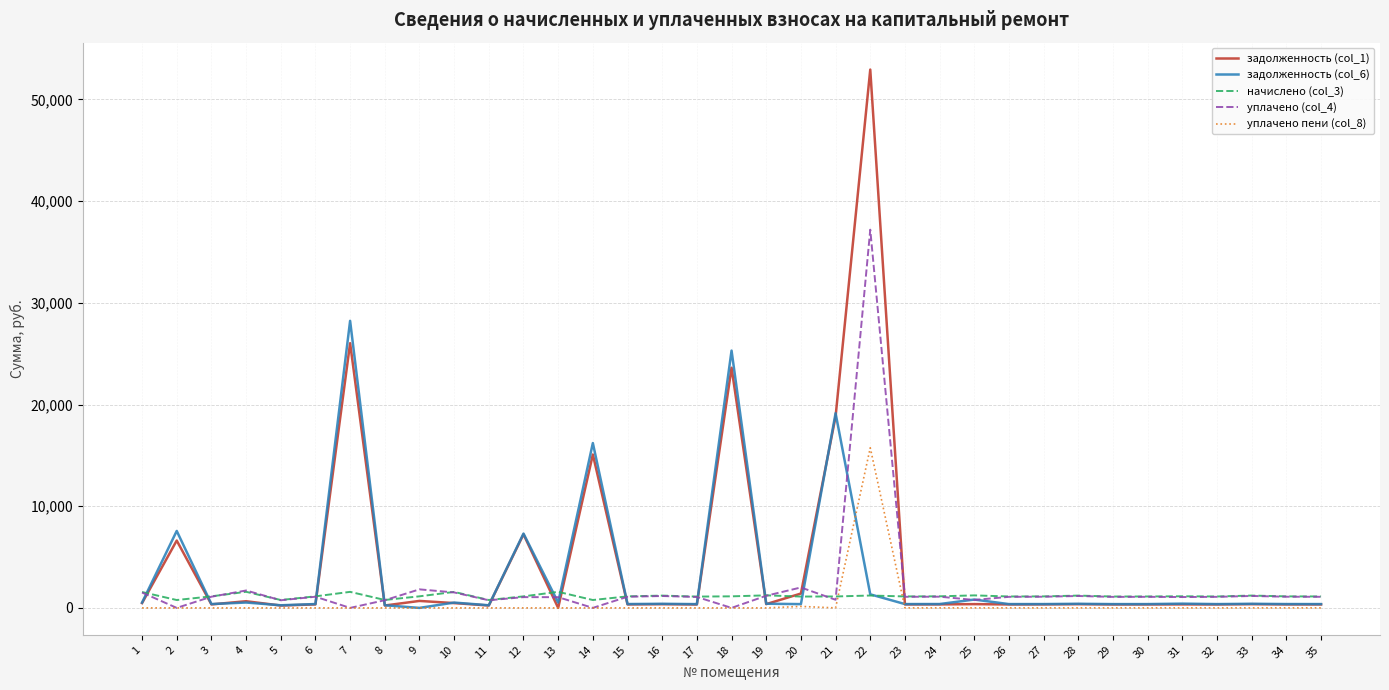

Which series has the widest spread of values?

задолженность (col_1)